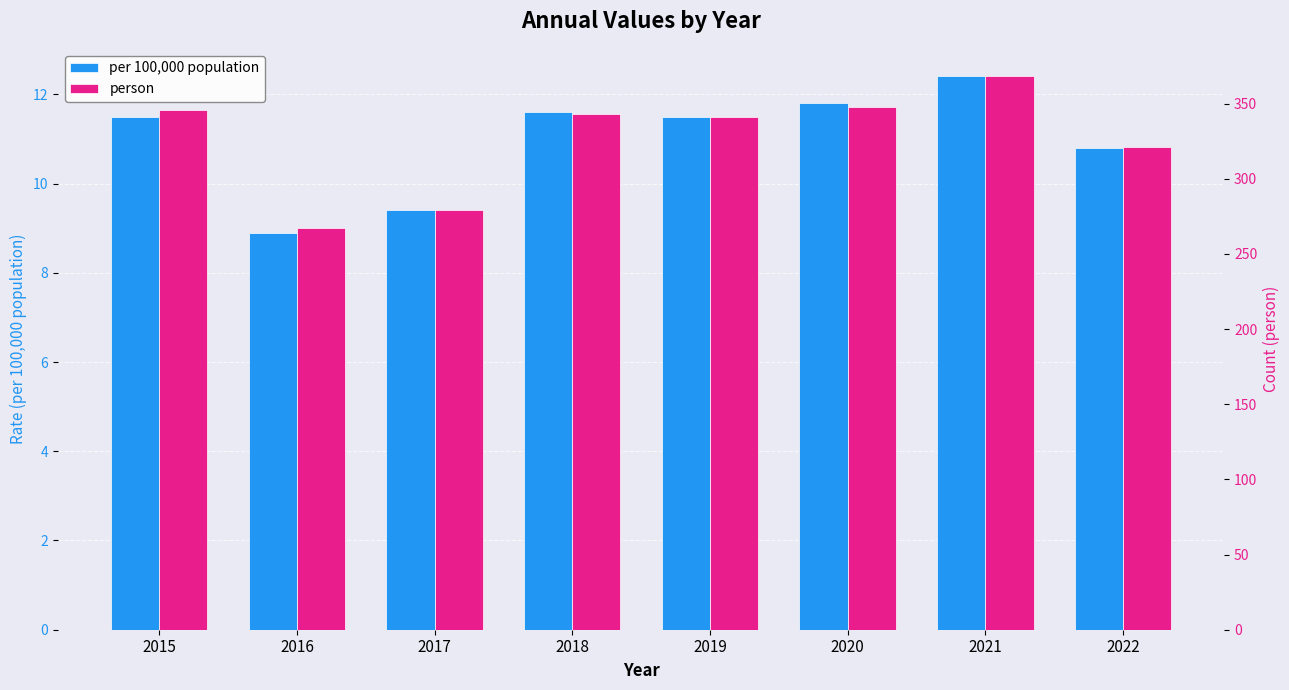

How many bars are there in total?

16